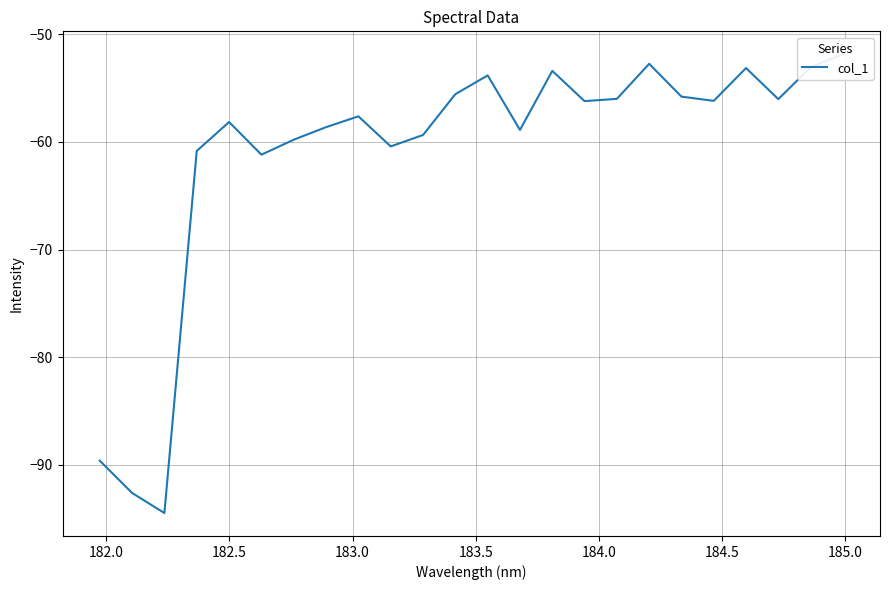

What is the value of the 20th point from the left?

-56.2